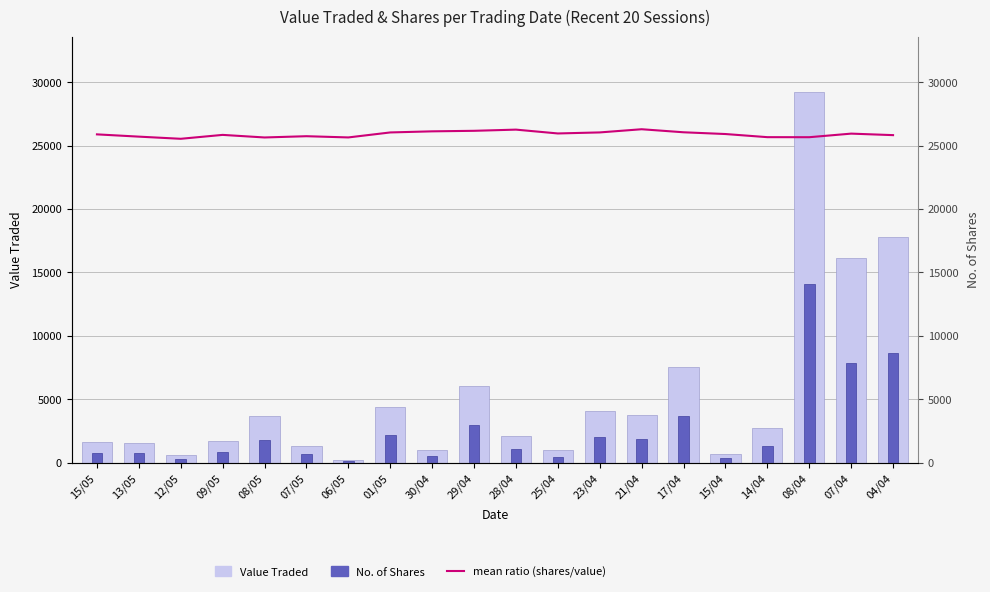

What is the sum of the mean ratio (shares/value) values at 17/04 and 25/04?

52019.8